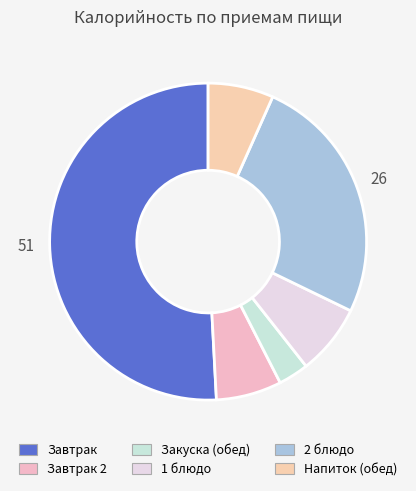

How many slices are in this pie chart?

6